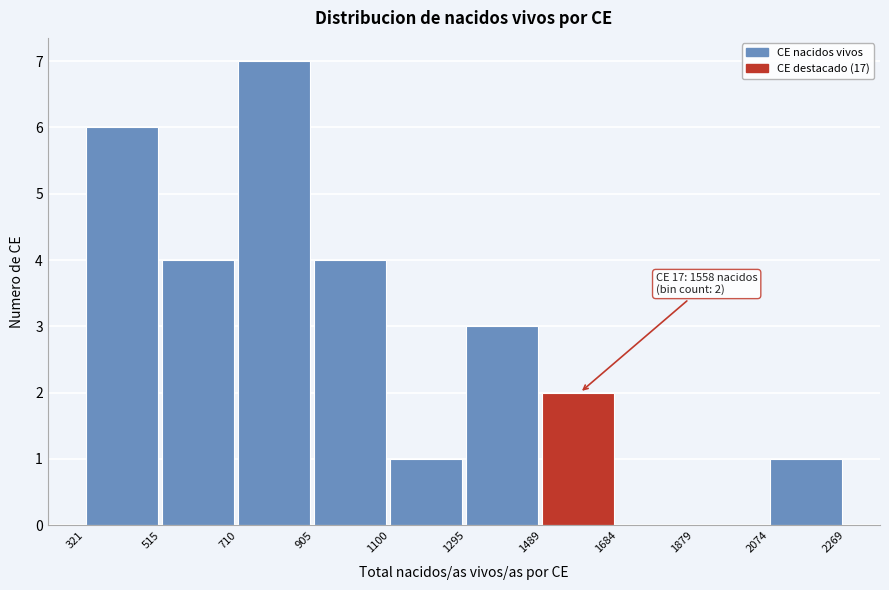

Which range on the x-axis has the tallest bar?

710 to 905